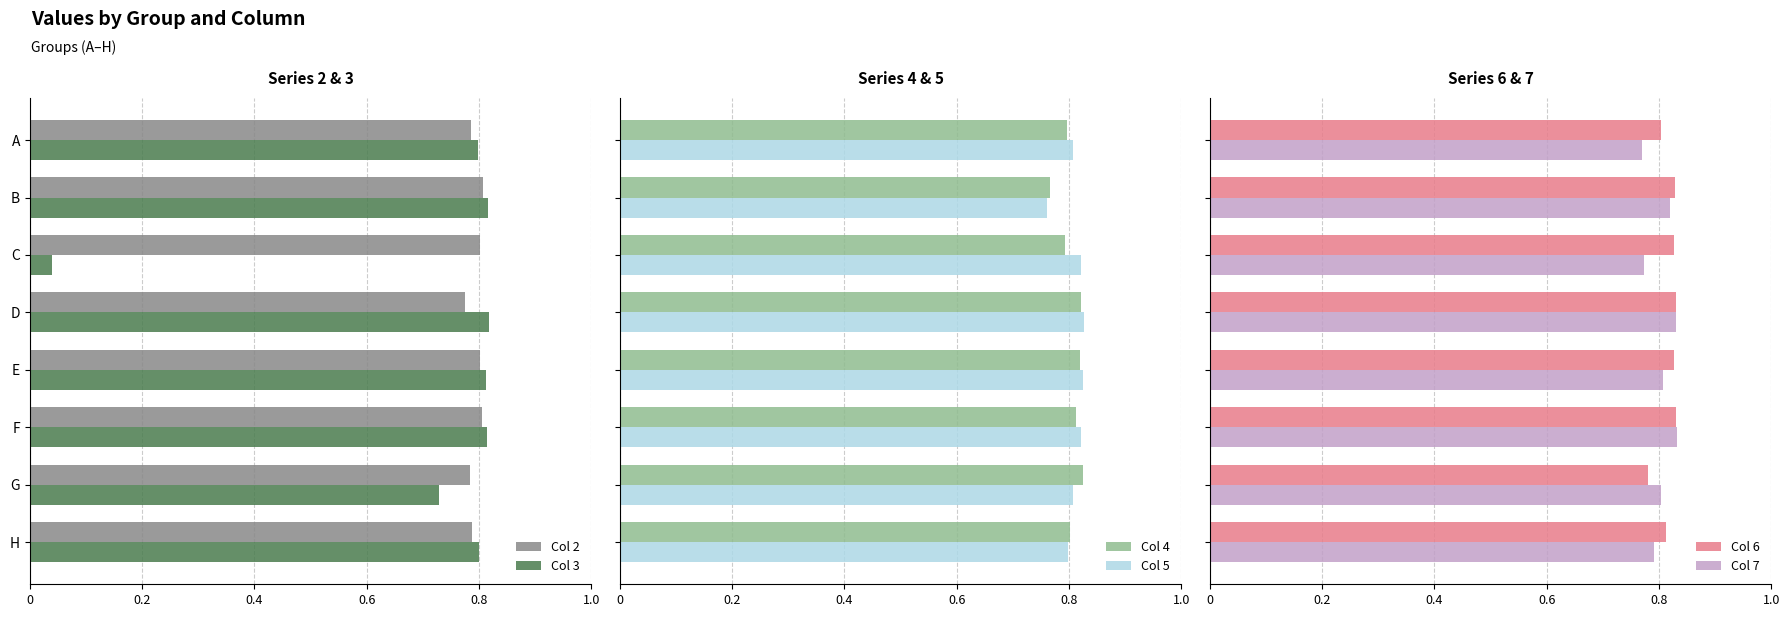

Is it true that Col 3 equals 0.2 at E?

False